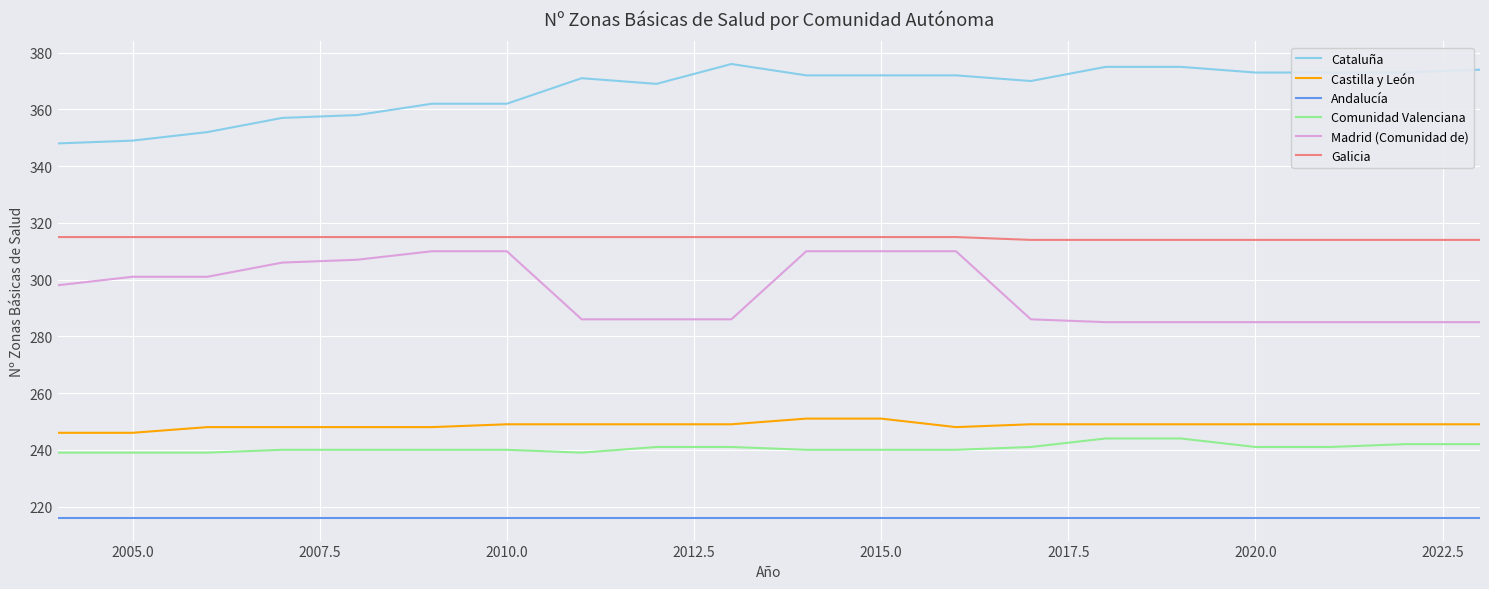

What is the average value of the Andalucía series?

216